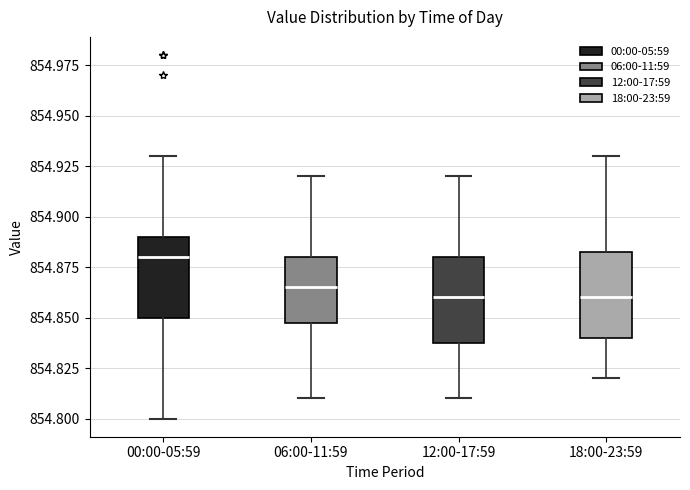

Which box's median line is the highest?

00:00-05:59